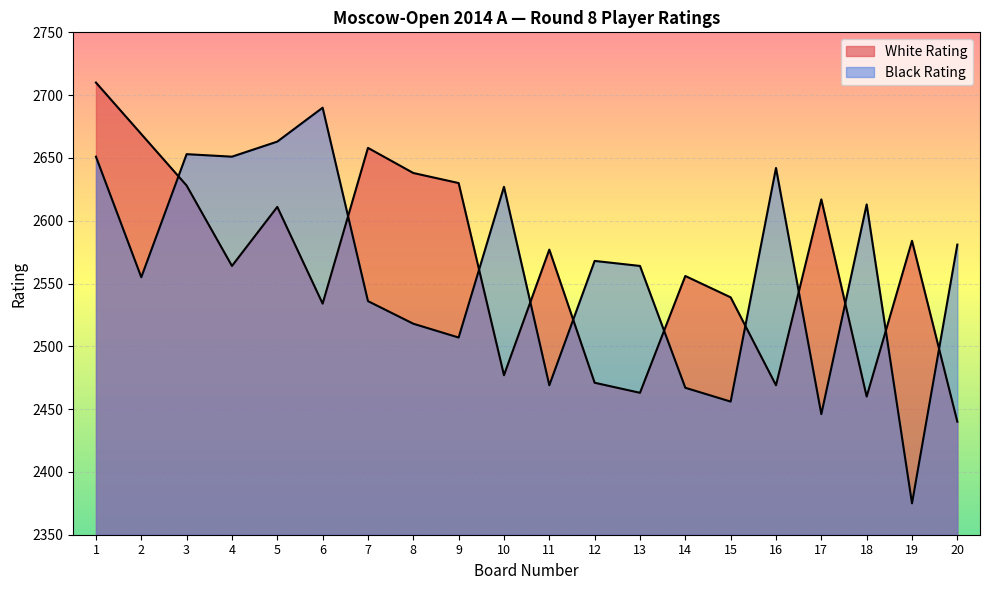

In White Rating, how many points are higher than both neighbors (excluding endpoints)?

6